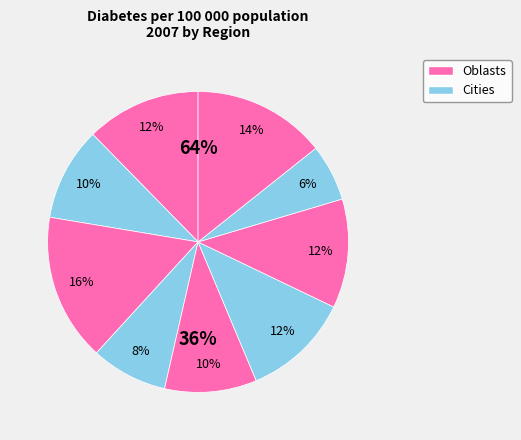

Combined, do Osh oblast and Djalal-Abad oblast account for over 50%?

No